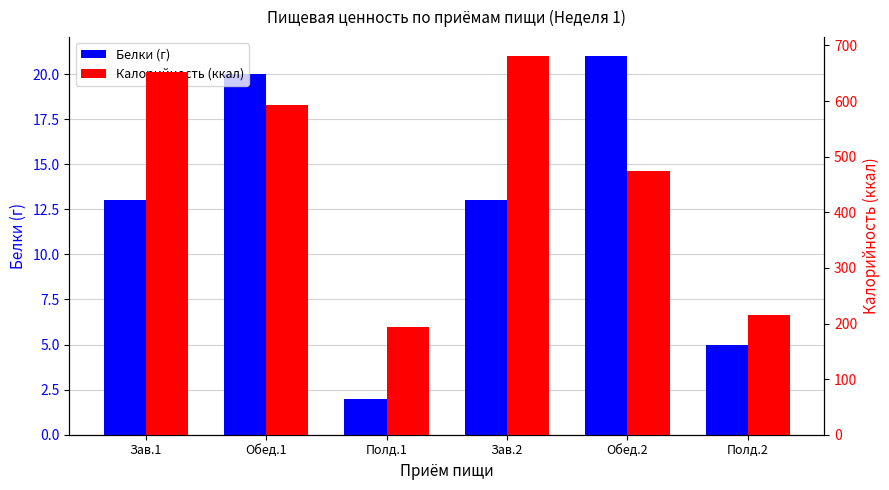

What are all the series names shown in the legend?

Белки (г), Калорийность (ккал)